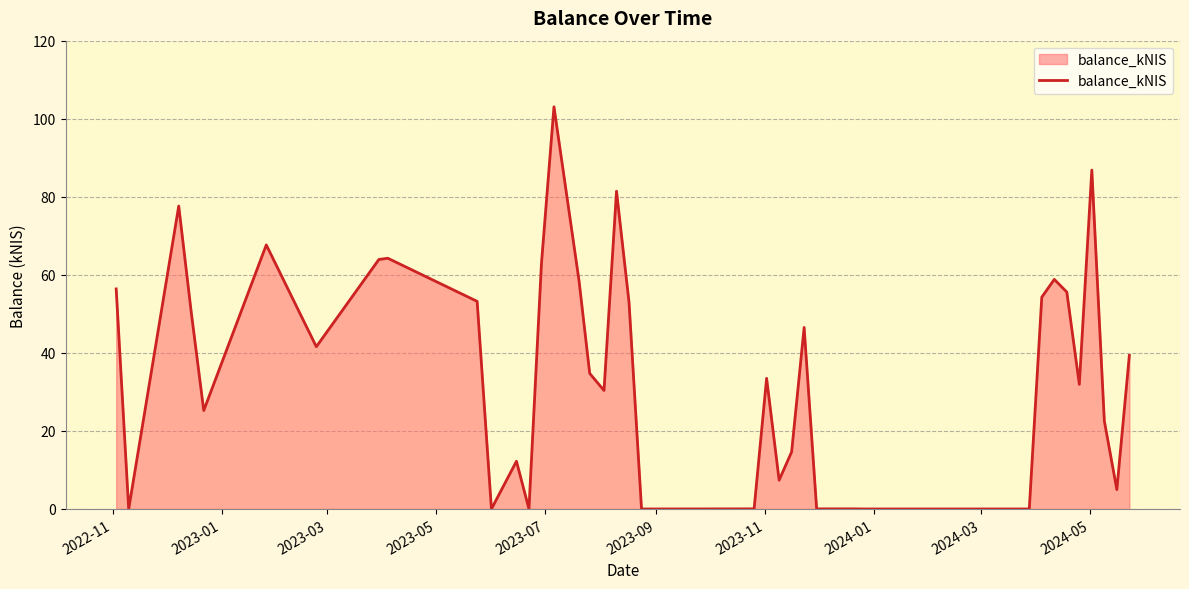

What is the greatest value displayed?

103.1